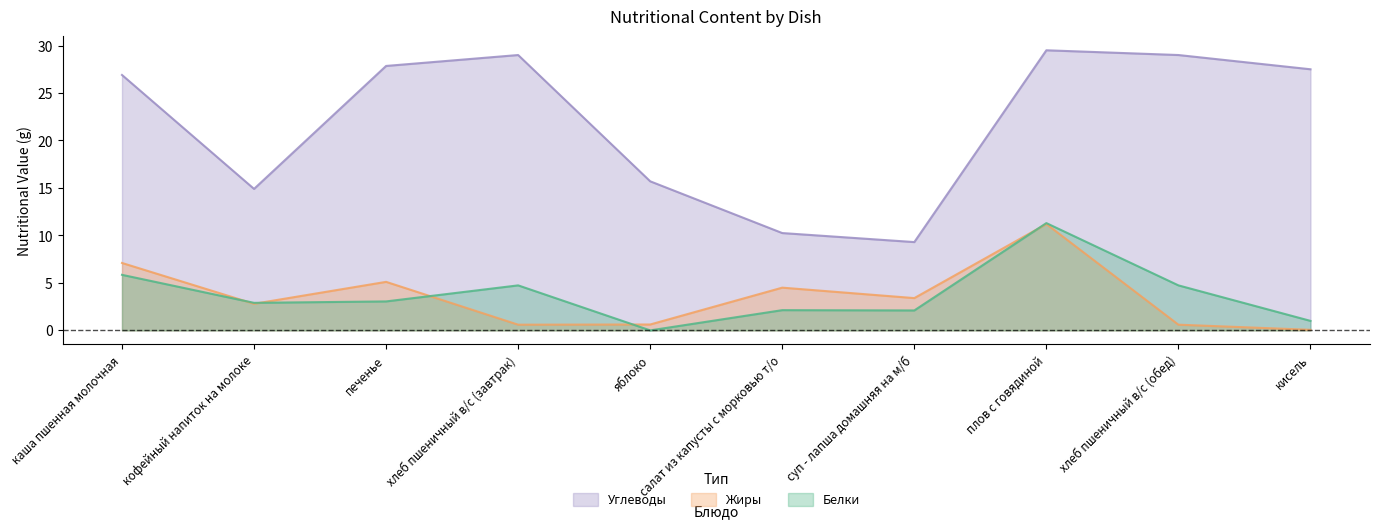

How many data points in Белки are less than 3?

5